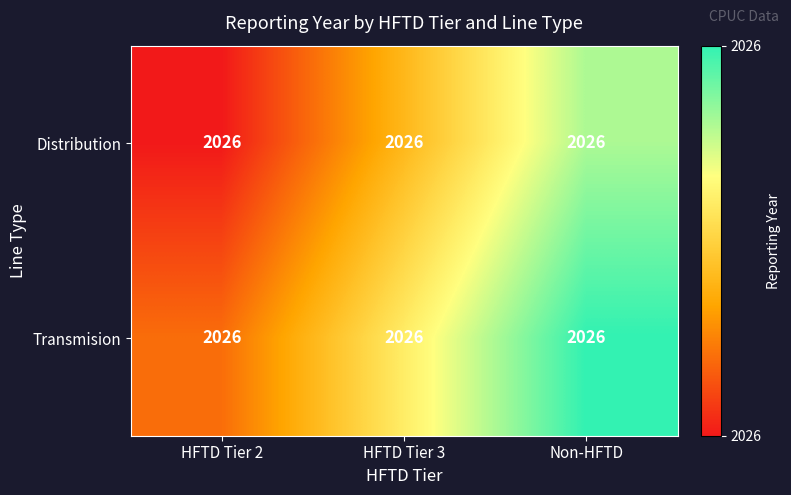

Rank the categories by Distribution value from highest to lowest.

Non-HFTD, HFTD Tier 3, HFTD Tier 2